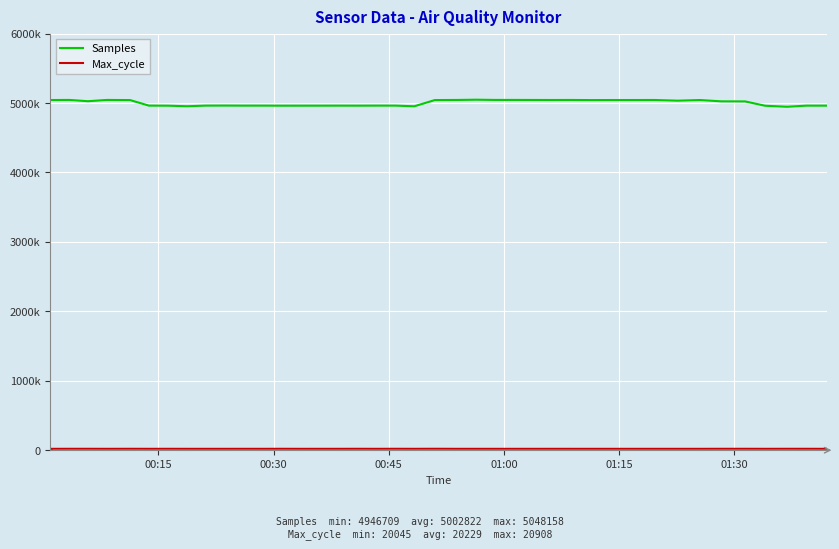

True or false: Samples and Max_cycle intersect in this chart.

False